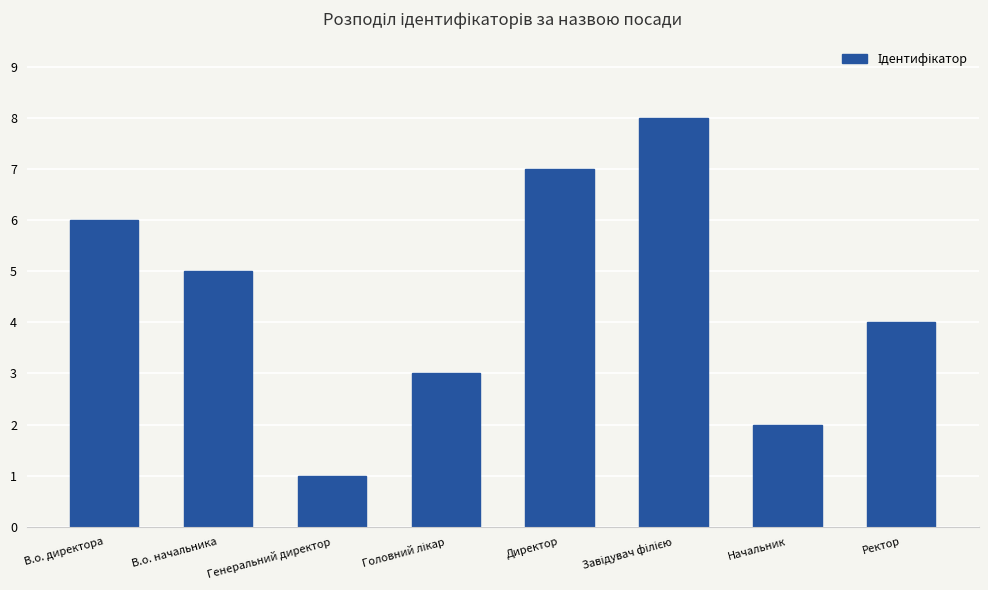

The value at Ректор is 4. True or false?

True